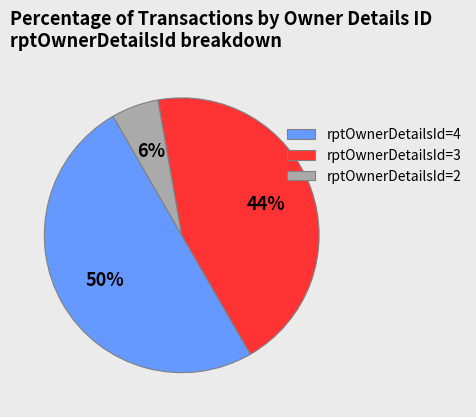

Is it true that rptOwnerDetailsId=2 is 14% of the pie?

False